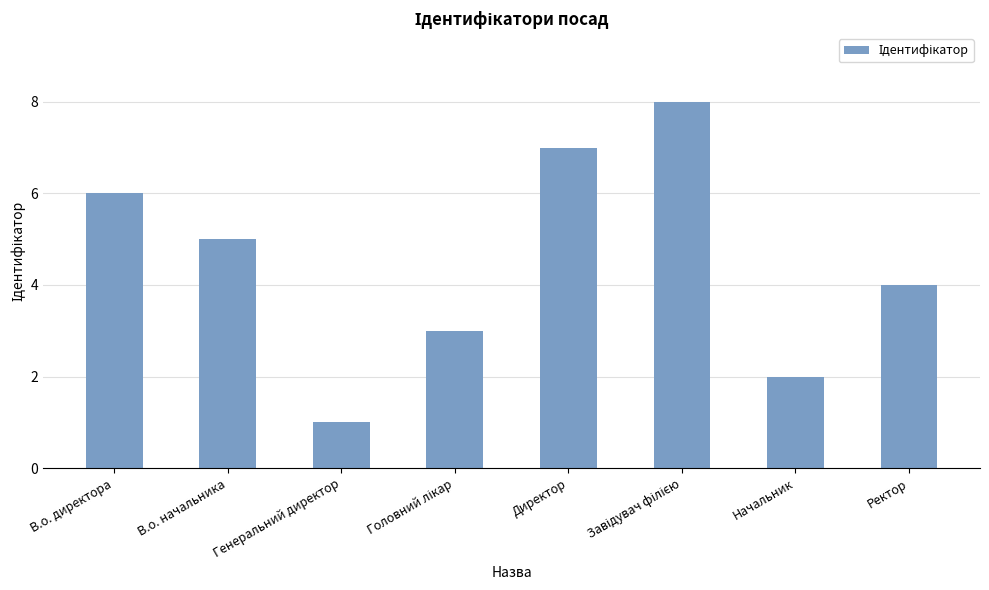

What value does the data have at Ректор?

4